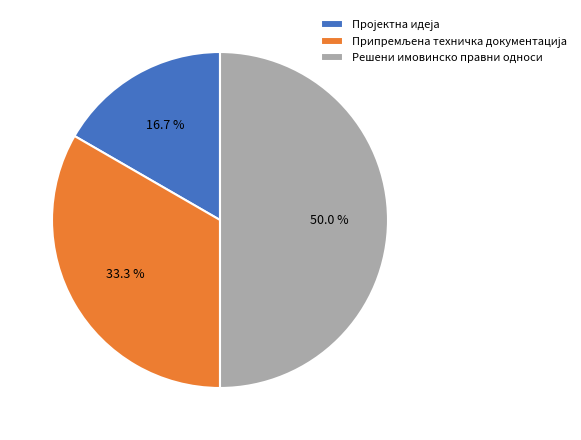

Which slice is the largest?

Решени имовинско правни односи